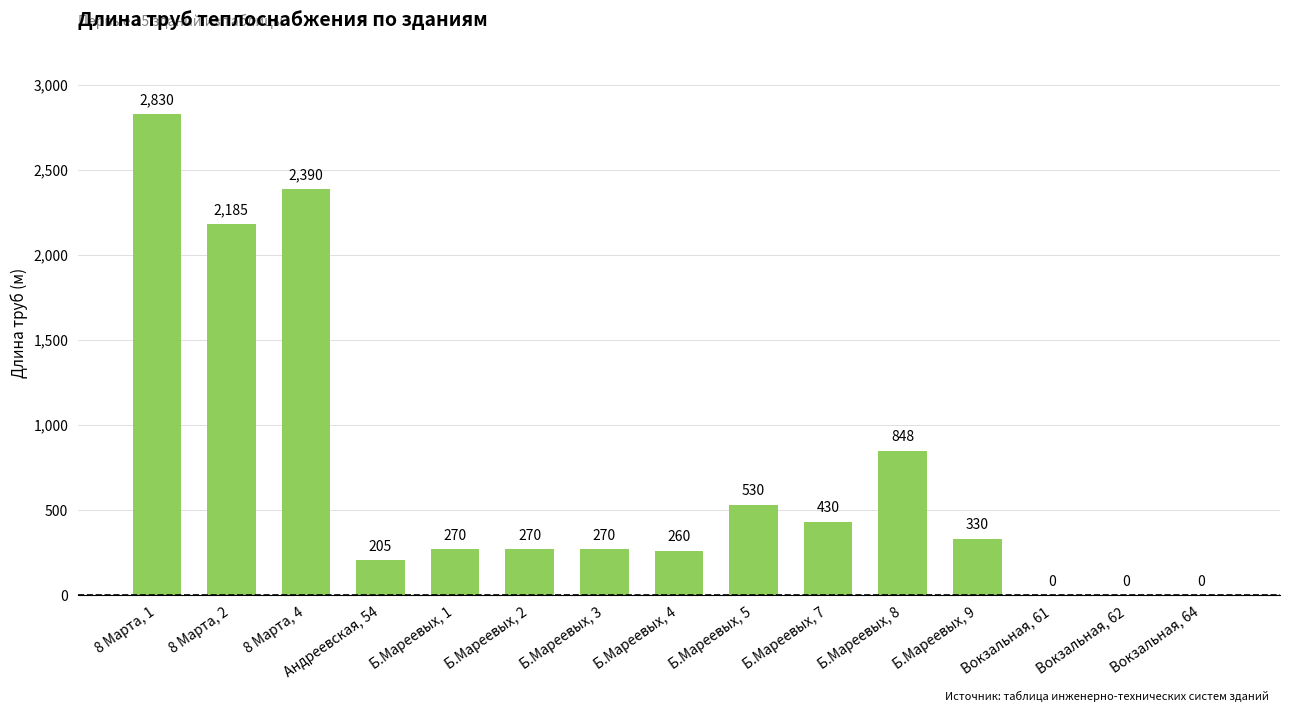

The chart shows a value of 0 at Вокзальная, 62. True or false?

True